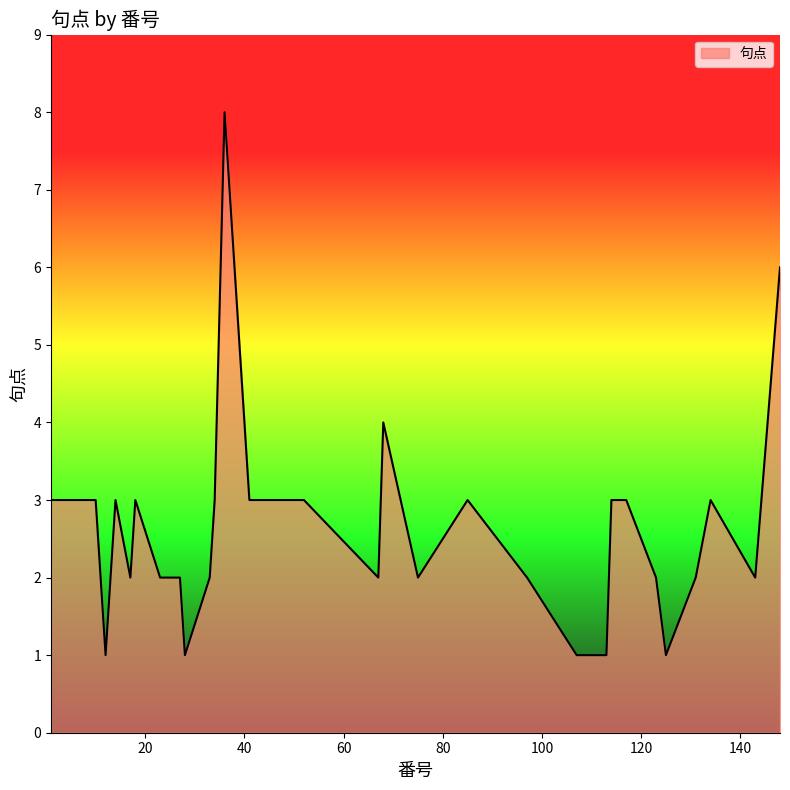

What is the greatest value displayed?

8